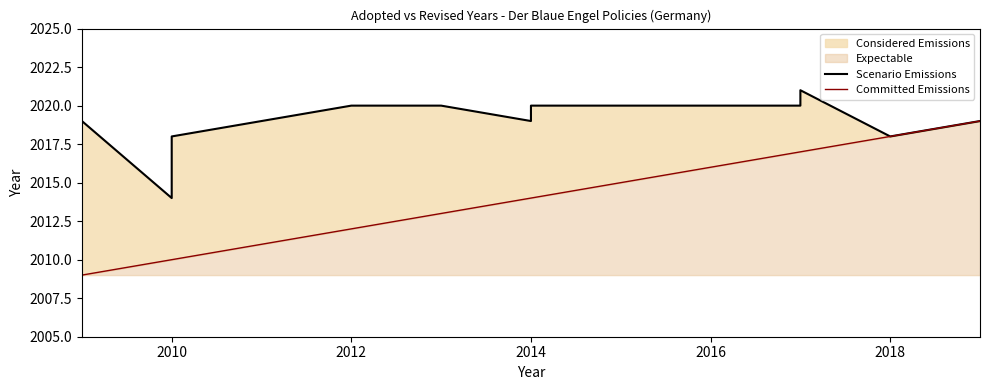

What is the total value across all series at 2010?

4024